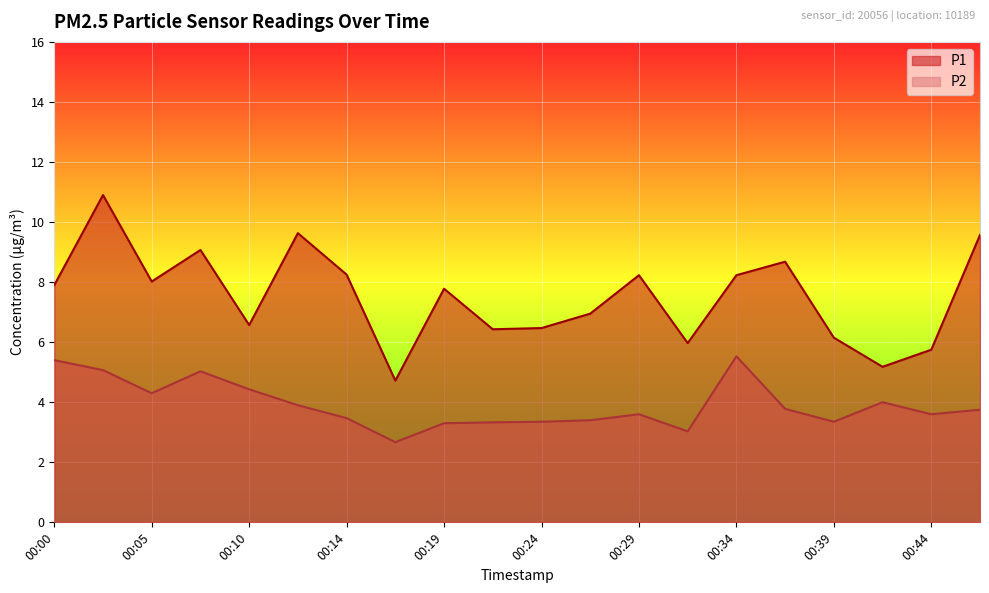

How many interior local peaks does the P1 series have?

6